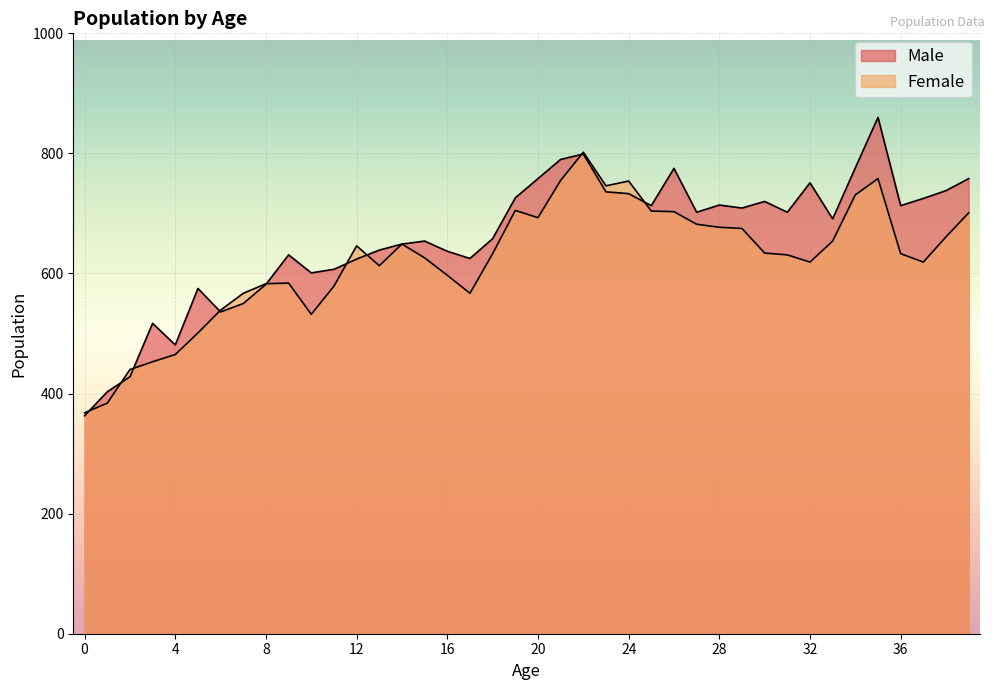

Which series has the largest total across all categories?

Male